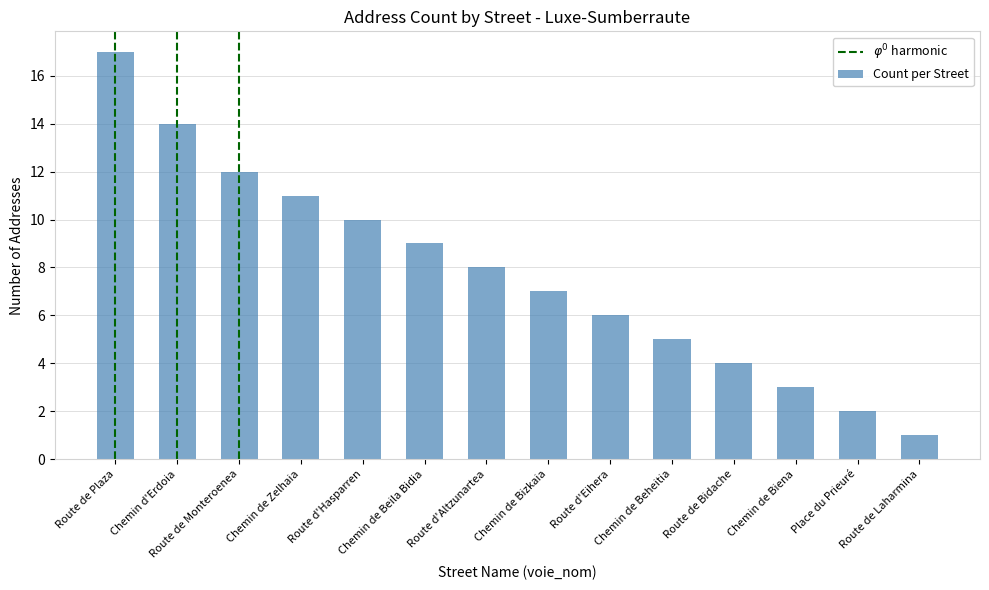

Reading left to right, what are all the values shown in this chart?

Route de Plaza=17	Chemin d'Erdoia=14	Route de Monteroenea=12	Chemin de Zelhaia=11	Route d'Hasparren=10	Chemin de Beila Bidia=9	Route d'Altzunartea=8	Chemin de Bizkaia=7	Route d'Eihera=6	Chemin de Beheitia=5	Route de Bidache=4	Chemin de Biena=3	Place du Prieuré=2	Route de Laharmina=1